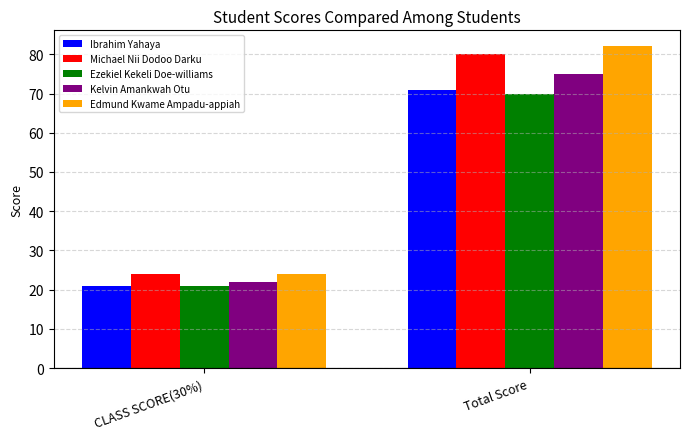

The Ezekiel Kekeli Doe-williams series shows 21 at CLASS SCORE(30%). True or false?

True